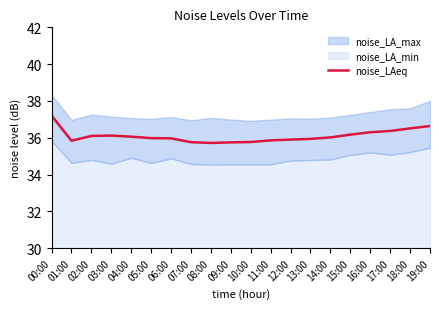

List the labels in order of value, largest first.

00:00, 19:00, 18:00, 17:00, 16:00, 15:00, 03:00, 02:00, 04:00, 14:00, 05:00, 06:00, 13:00, 12:00, 11:00, 01:00, 10:00, 07:00, 09:00, 08:00